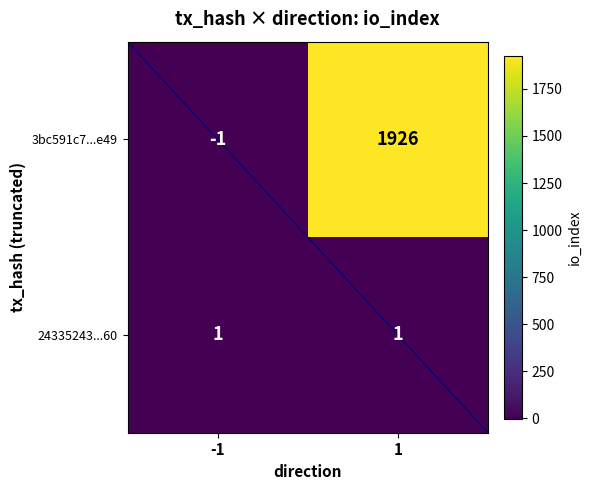

List the labels in order of 3bc591c7...e49 value, largest first.

1, -1